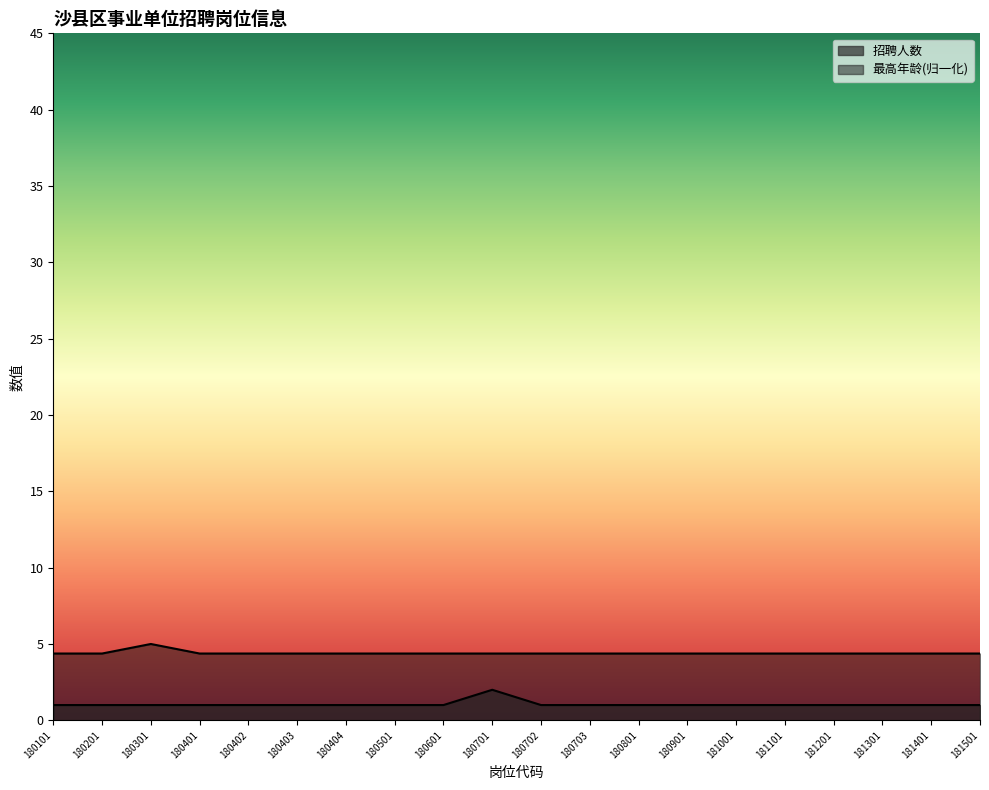

What is the total value across all series at 180404?

5.4